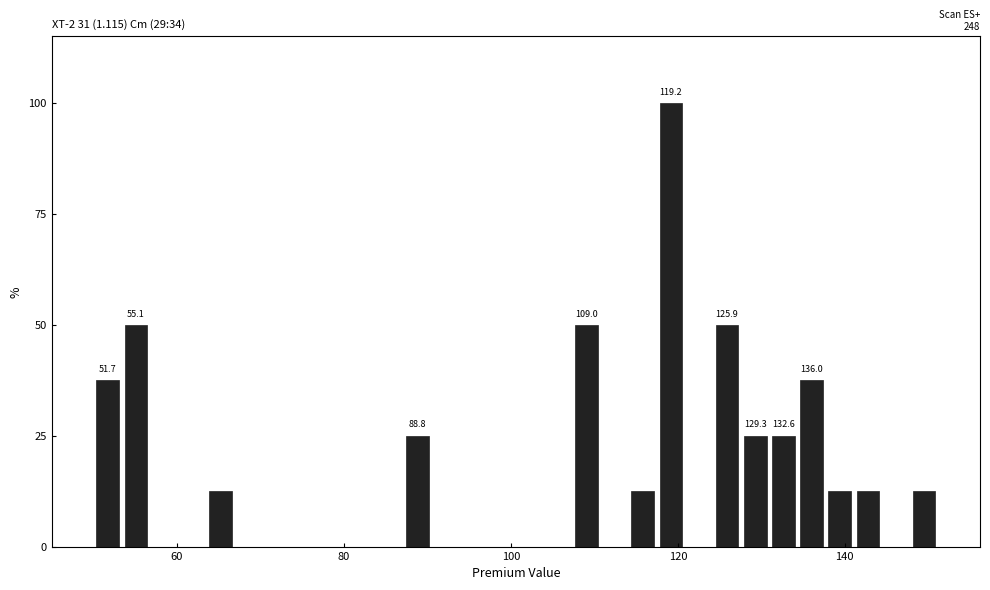

Around what value on the x-axis is the tallest bar? Give the approximate position of its centre, as read against the axis.

120